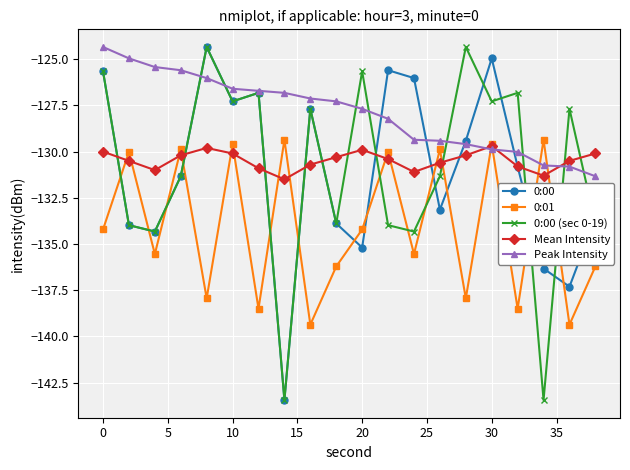

What are all the series names shown in the legend?

0:00, 0:01, 0:00 (sec 0-19), Mean Intensity, Peak Intensity